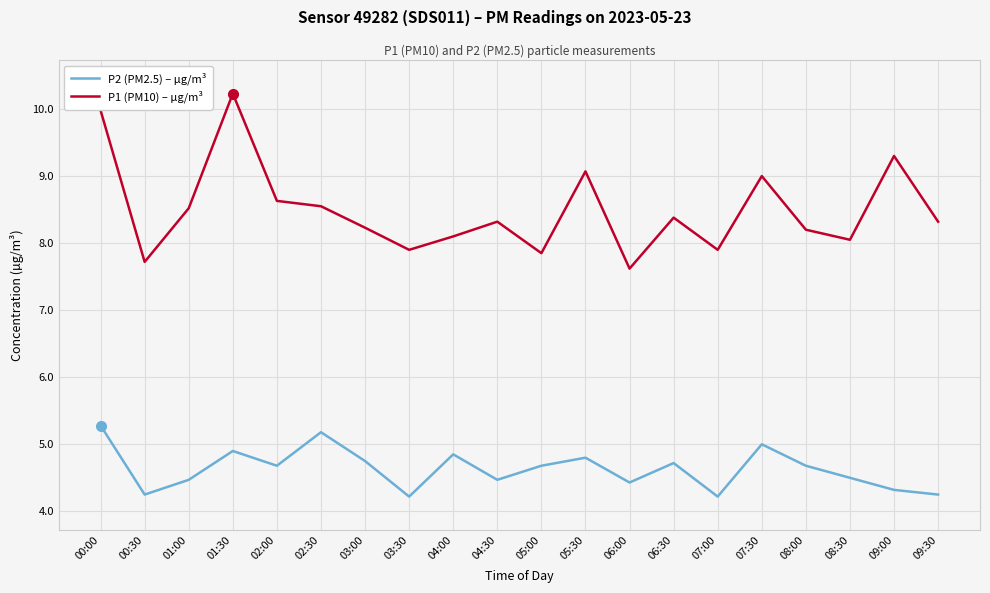

True or false: P1 (PM10) – µg/m³ has more than 1 interior local peaks.

True